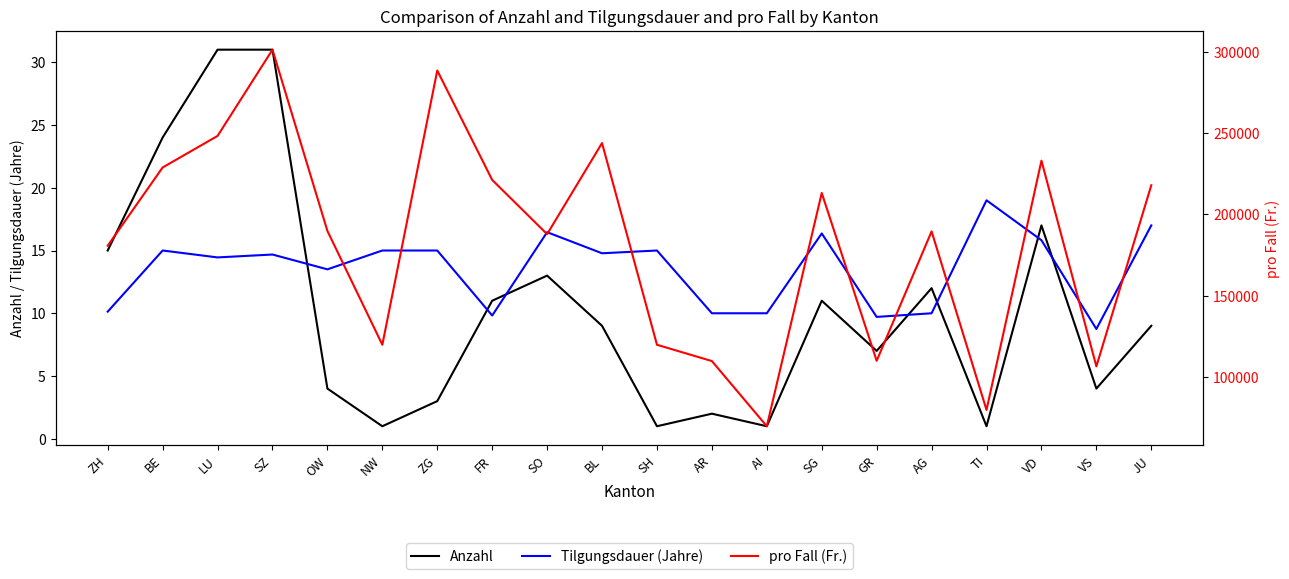

Which category has the lowest value across all series?

NW